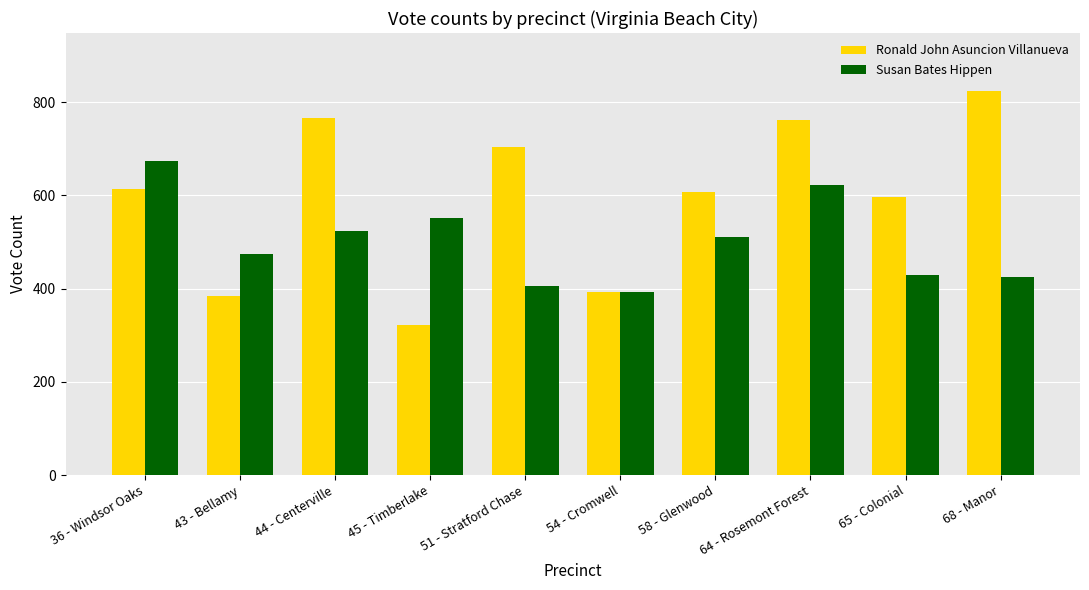

True or false: Ronald John Asuncion Villanueva has a value of 310 at 36 - Windsor Oaks.

False